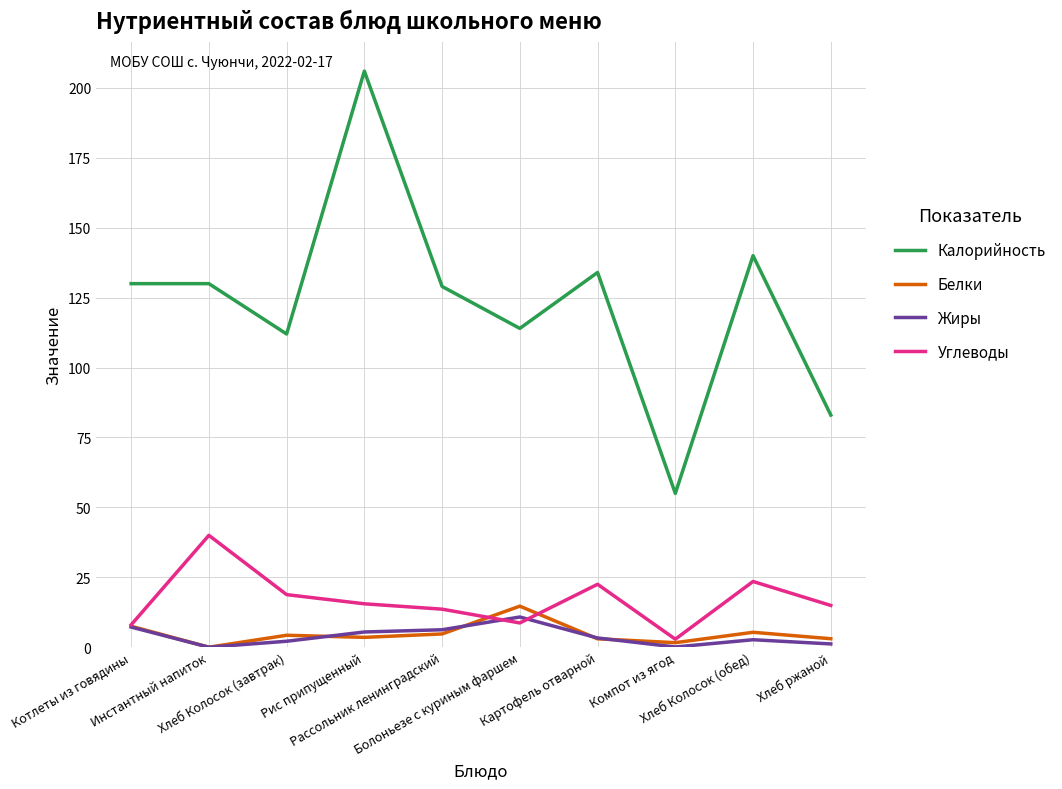

Read the Жиры value at Котлеты из говядины.

7.2